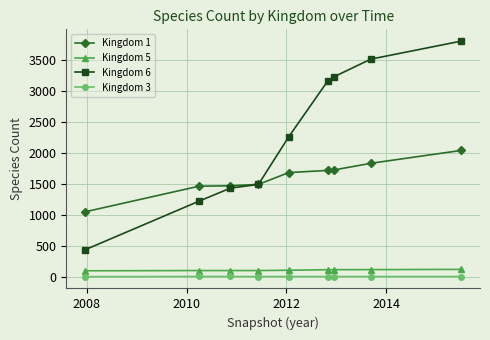

What is the sum of all Kingdom 6 values?

20563